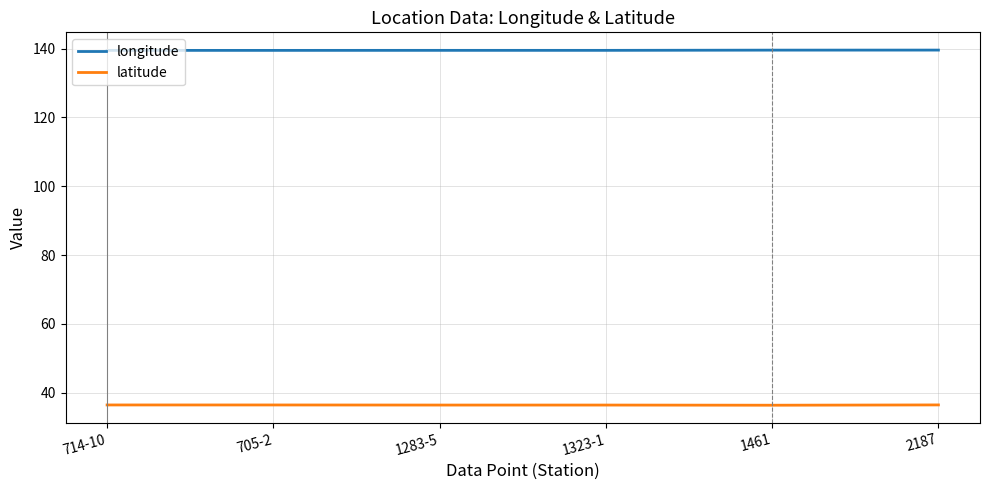

What is the maximum value for longitude?

139.6